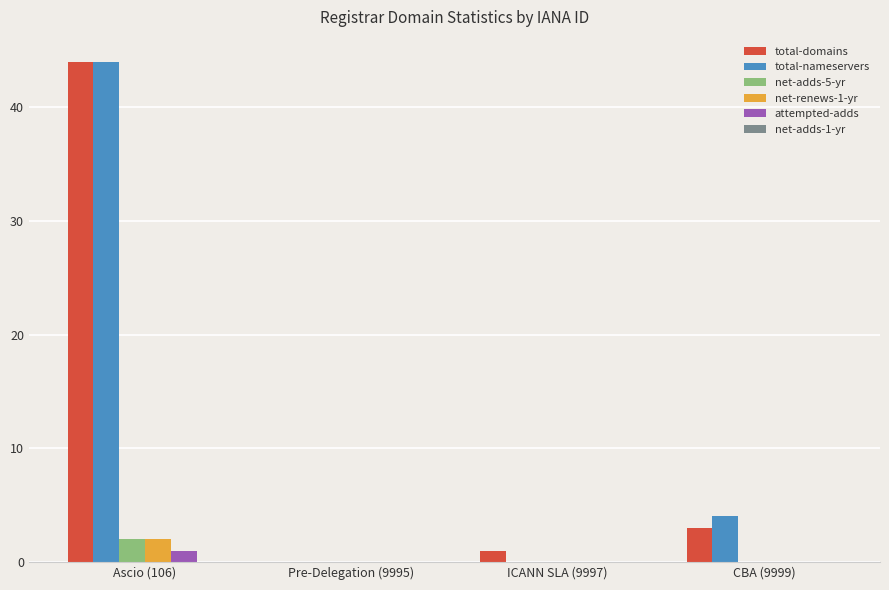

How many positive values does the total-domains series have?

3